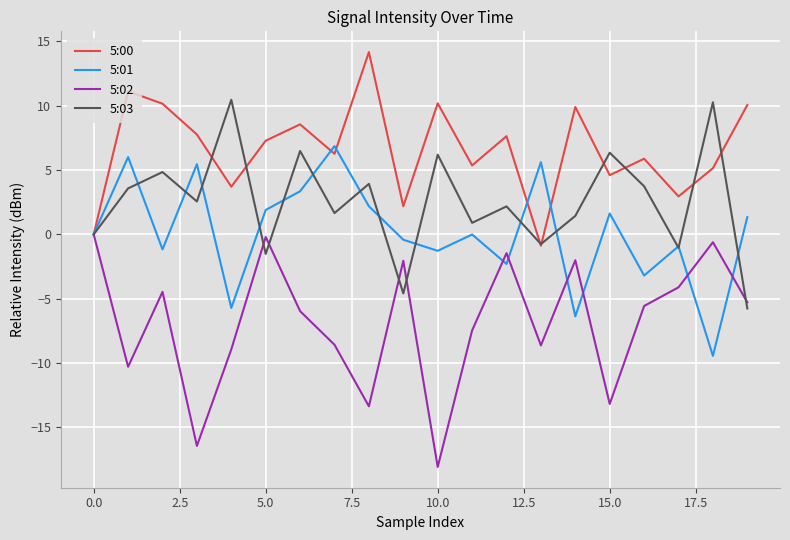

What is the average value of the 5:03 series?

2.5